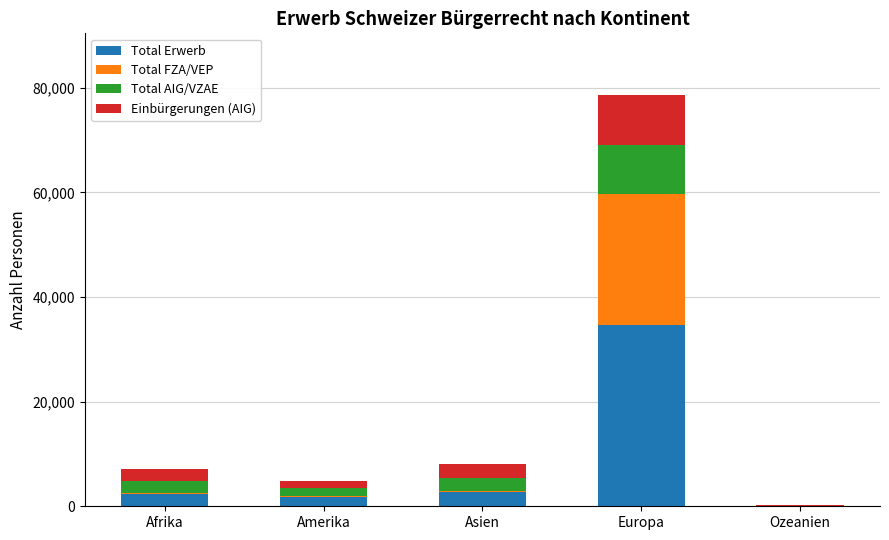

At which label does Total Erwerb reach its peak?

Europa